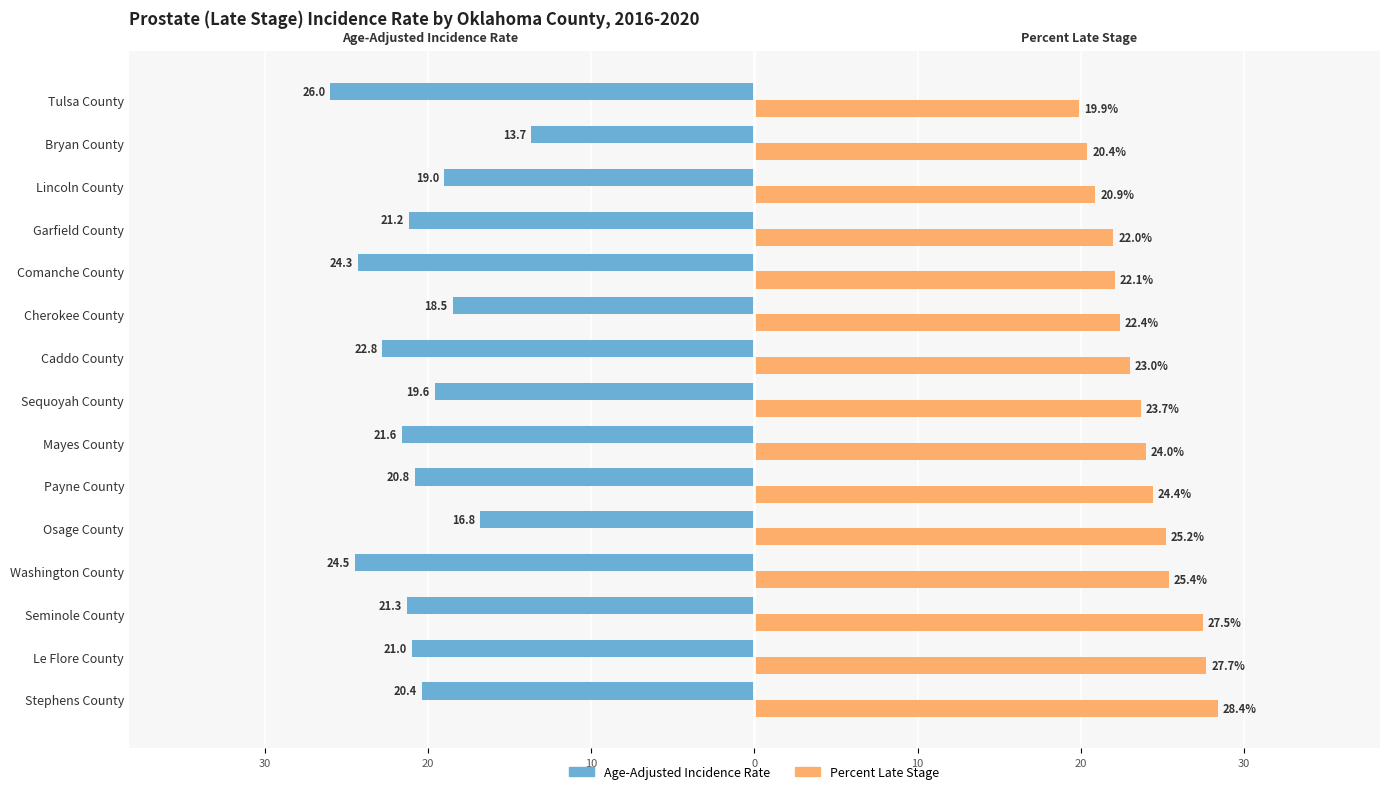

What are all the series names shown in the legend?

Age-Adjusted Incidence Rate, Percent Late Stage